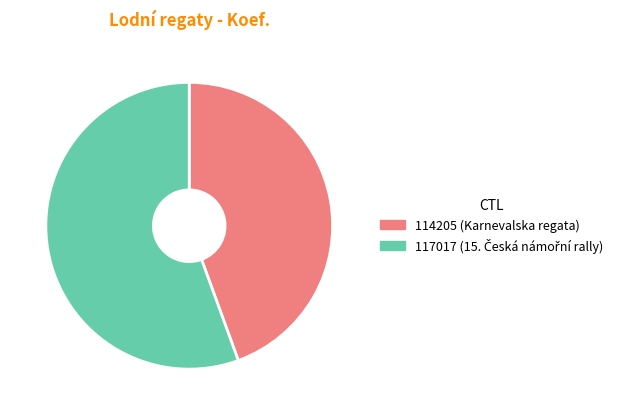

Which slice is the largest?

117017